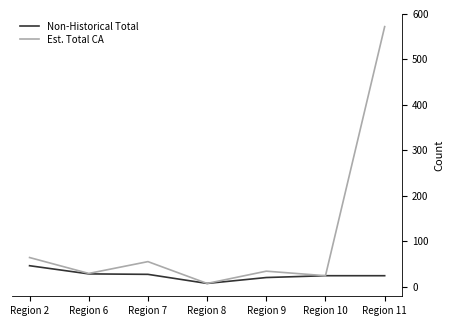

What are all the series names shown in the legend?

Non-Historical Total, Est. Total CA